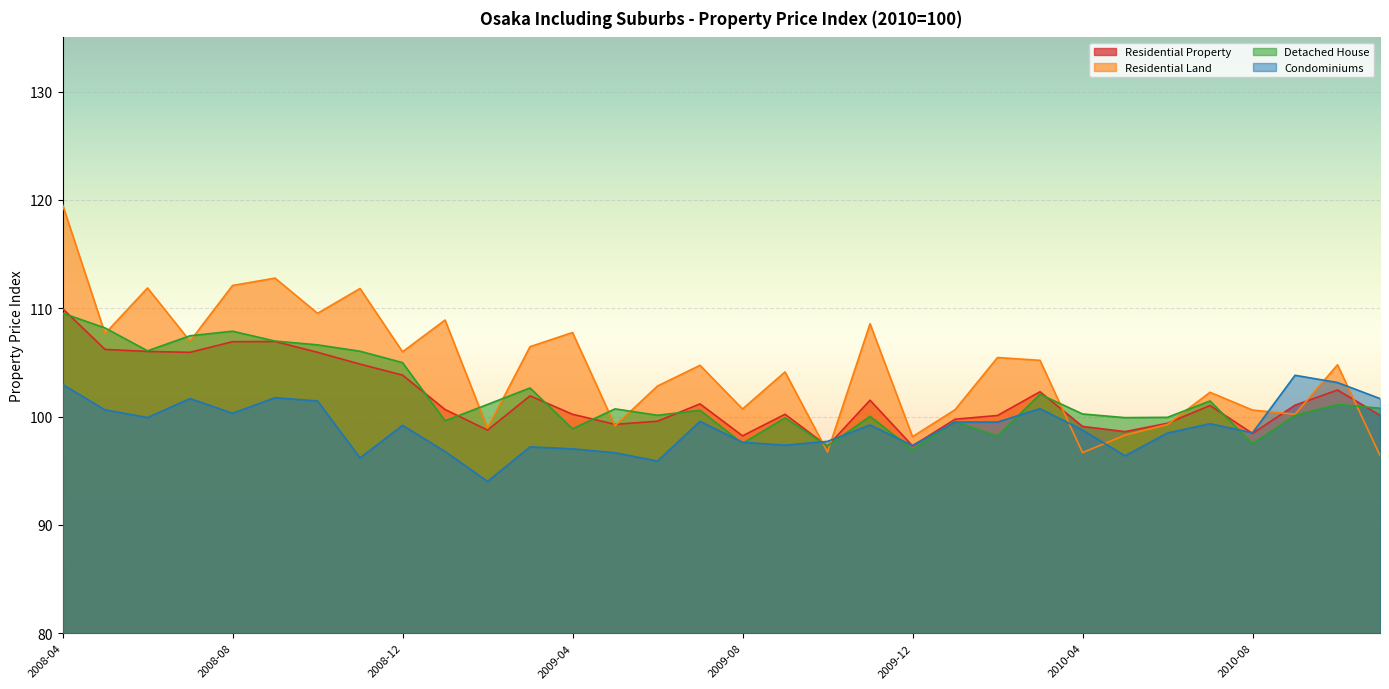

The Detached House series shows 97.5 at 2010-08. True or false?

True